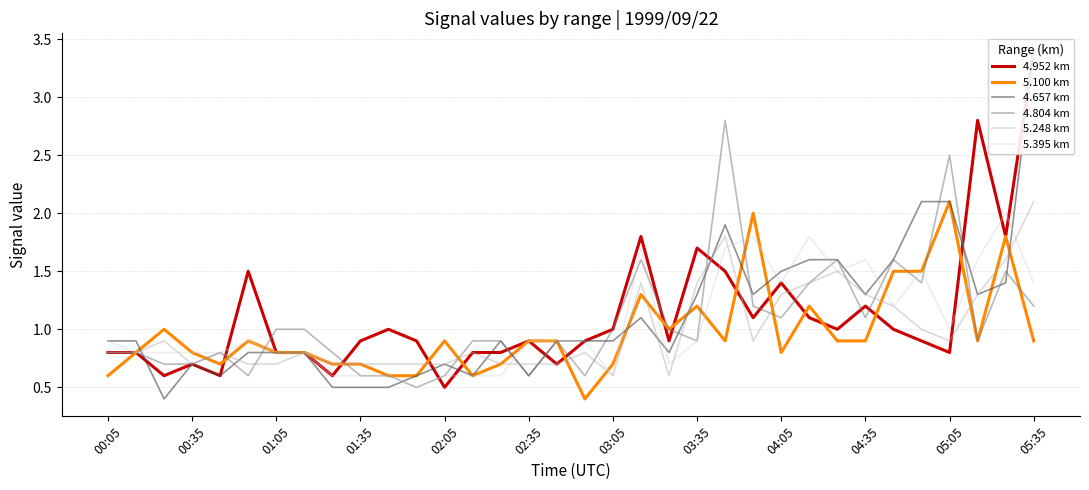

Is it true that 5.100 km equals 0.9 at 05:35?

True